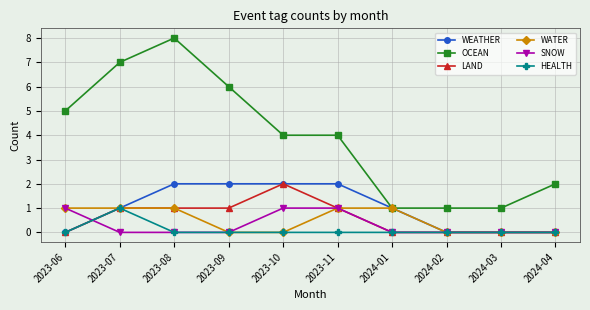

How many lines are shown in the chart?

6